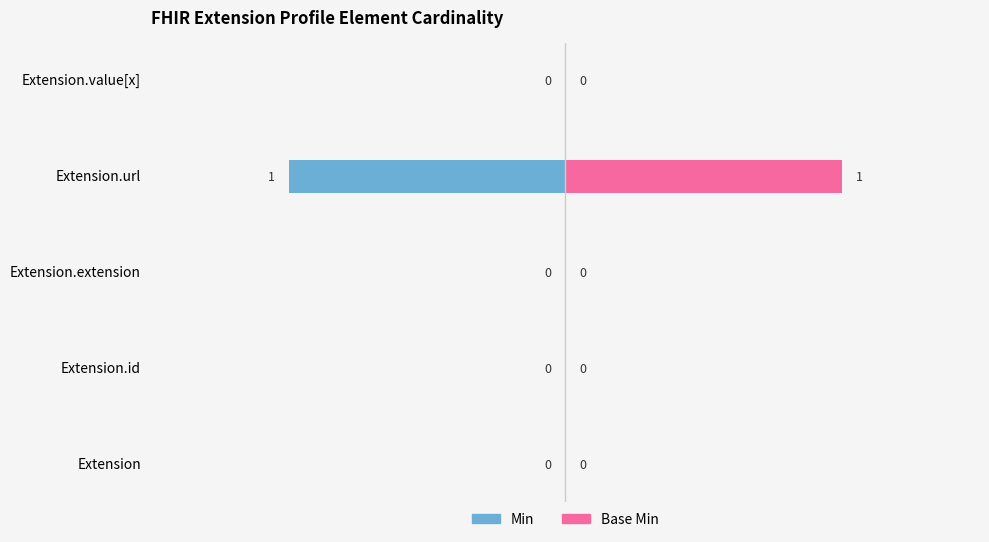

Which series has the widest spread of values?

Min